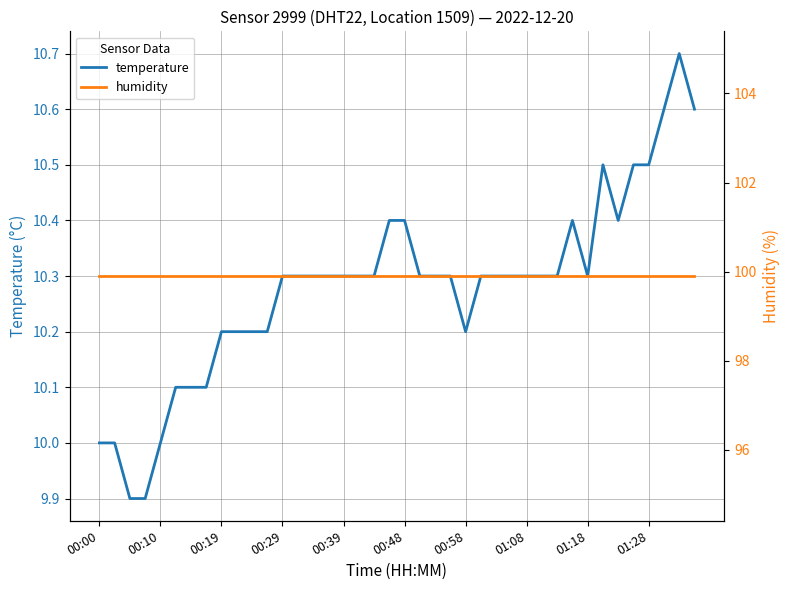

How many lines are shown in the chart?

2